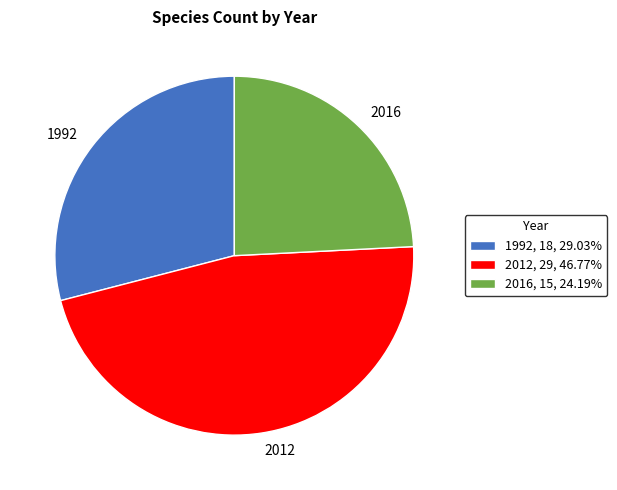

Is there a majority slice in this chart?

No